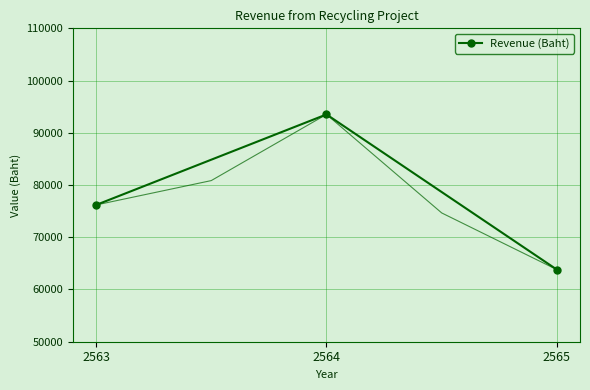

Which has a higher value, 2564 or 2563?

2564